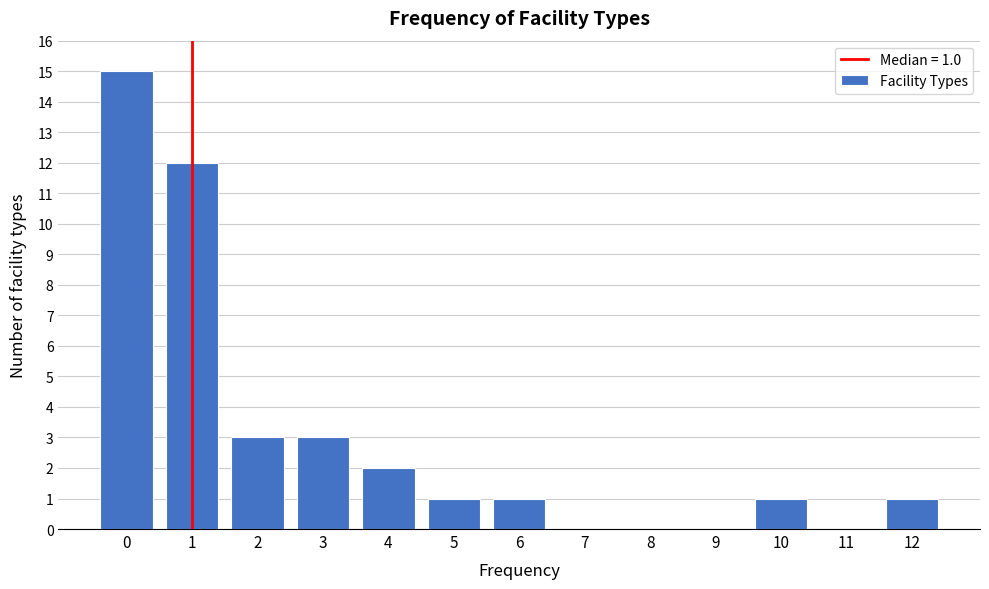

Reading left to right, list all the values displayed in this chart.

0=15	1=12	2=3	3=3	4=2	5=1	6=1	7=0	8=0	9=0	10=1	11=0	12=1